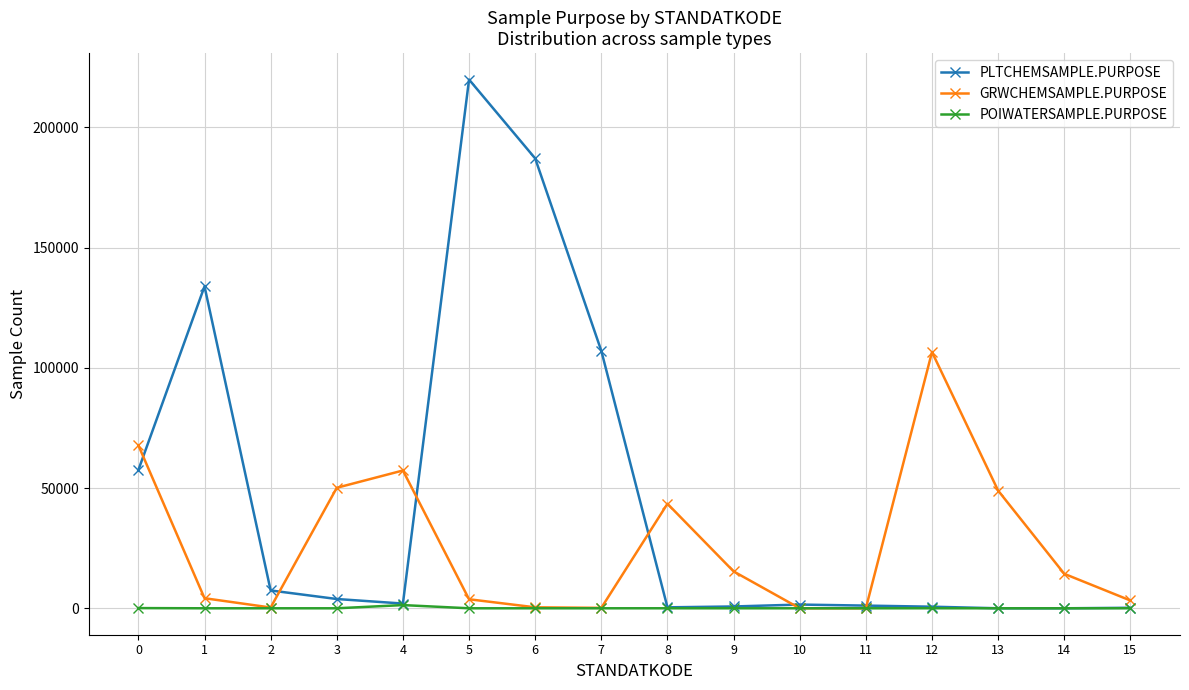

Which series has the largest range (max minus min)?

PLTCHEMSAMPLE.PURPOSE